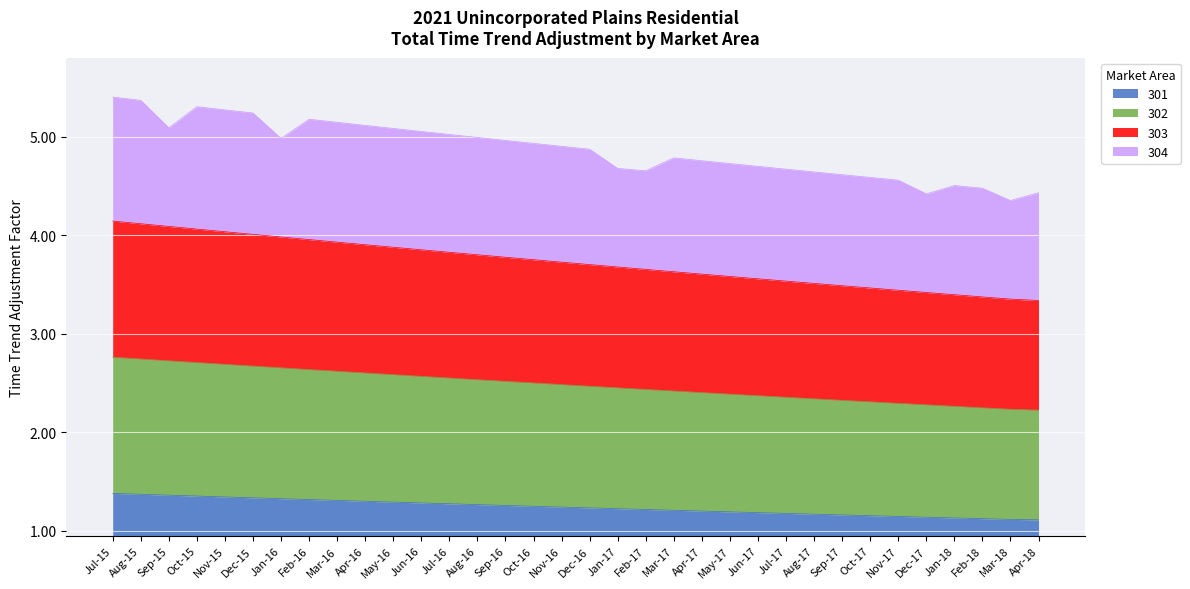

True or false: 303 has more than 2 interior local peaks.

False